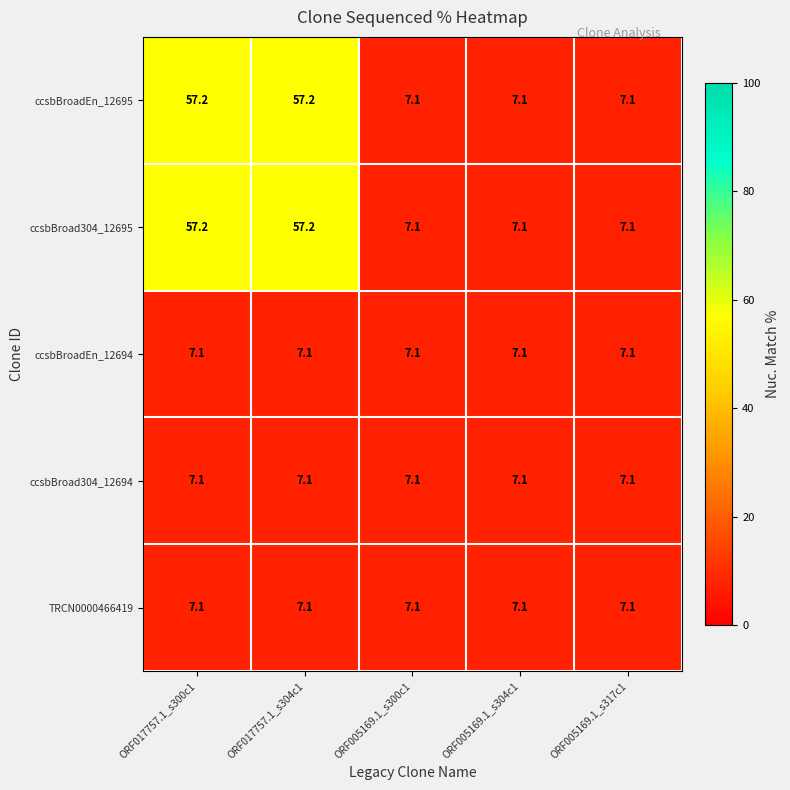

What is the difference between the ccsbBroad304_12695 values at ORF005169.1_s317c1 and ORF017757.1_s300c1?

50.1